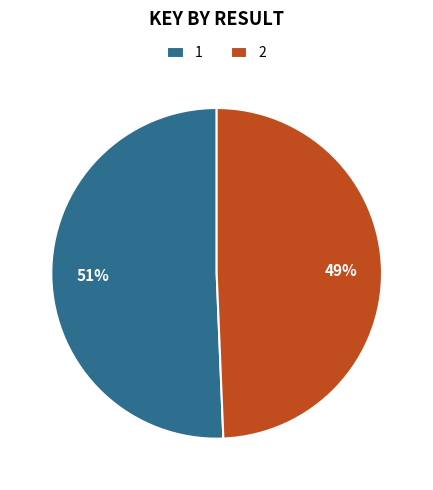

How many segments does this pie chart have?

2